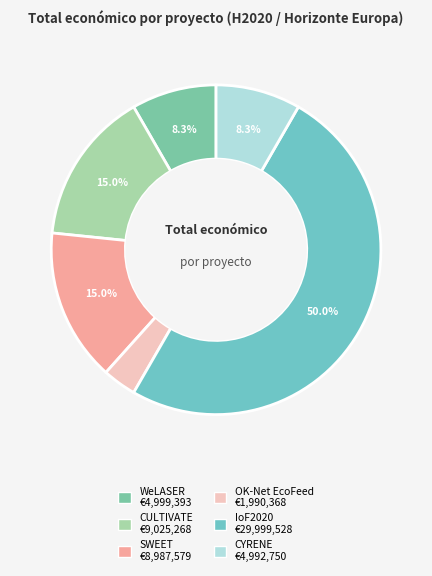

The IoF2020 slice represents 50% of the pie. True or false?

True